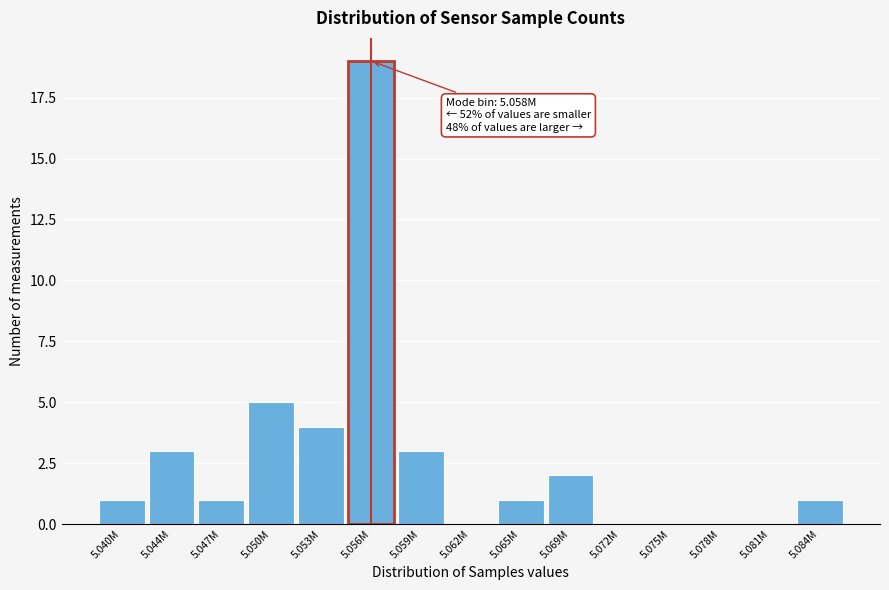

Reading right to left, transcribe all the data shown in this chart.

5.084M=1	5.081M=0	5.078M=0	5.075M=0	5.072M=0	5.069M=2	5.065M=1	5.062M=0	5.059M=3	5.056M=19	5.053M=4	5.050M=5	5.047M=1	5.044M=3	5.040M=1